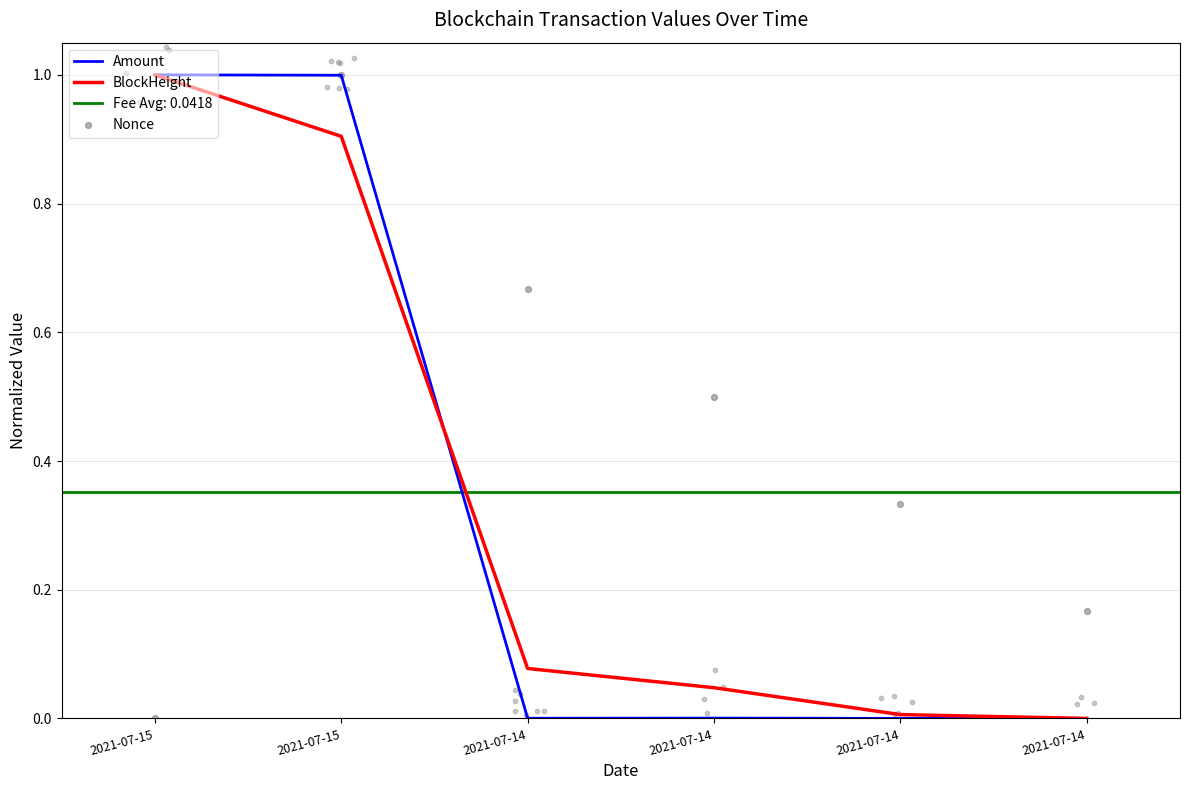

Which series has the largest Y range (max minus min)?

BlockHeight